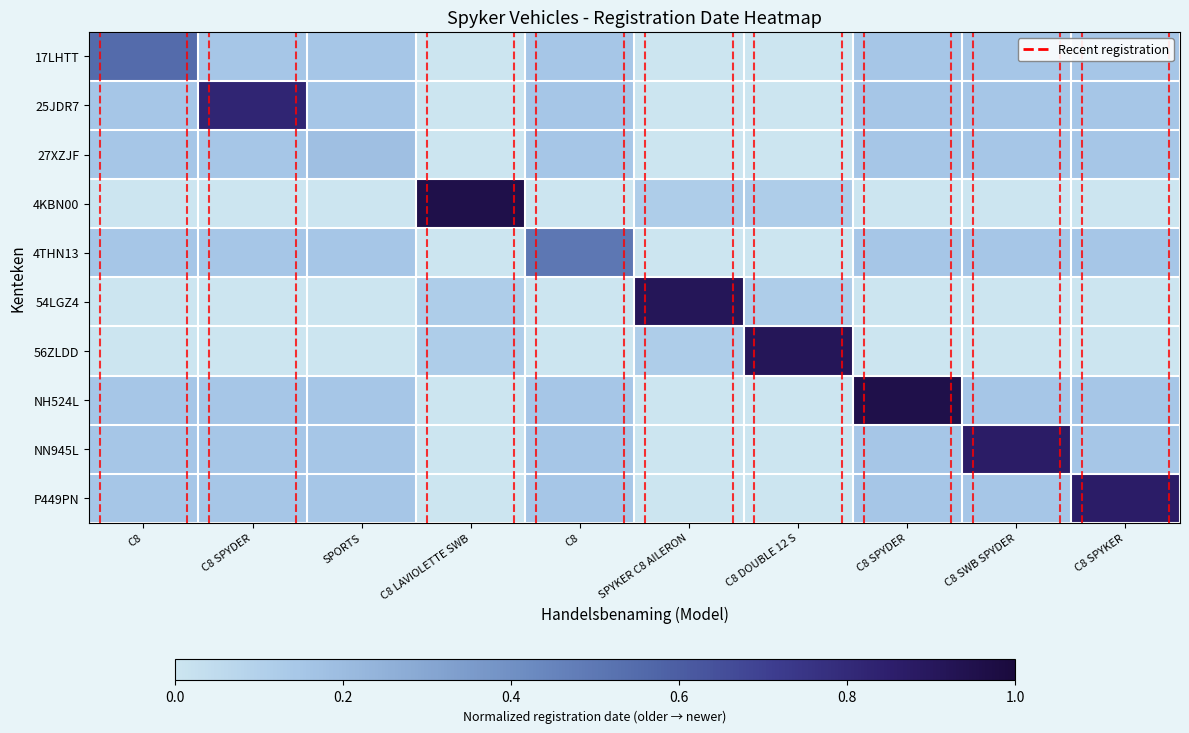

Which category has the lowest value across all series?

C8 LAVIOLETTE SWB